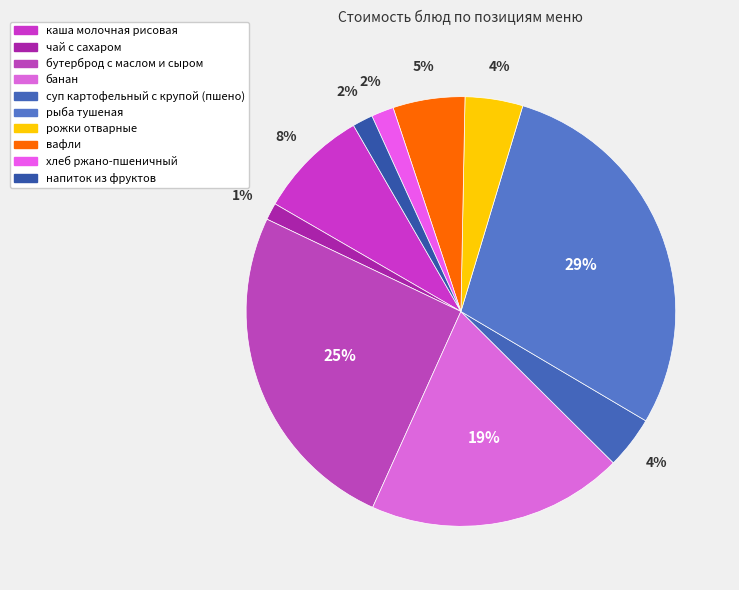

To the nearest percent, what is the difference between the вафли and рожки отварные slice percentages?

1%